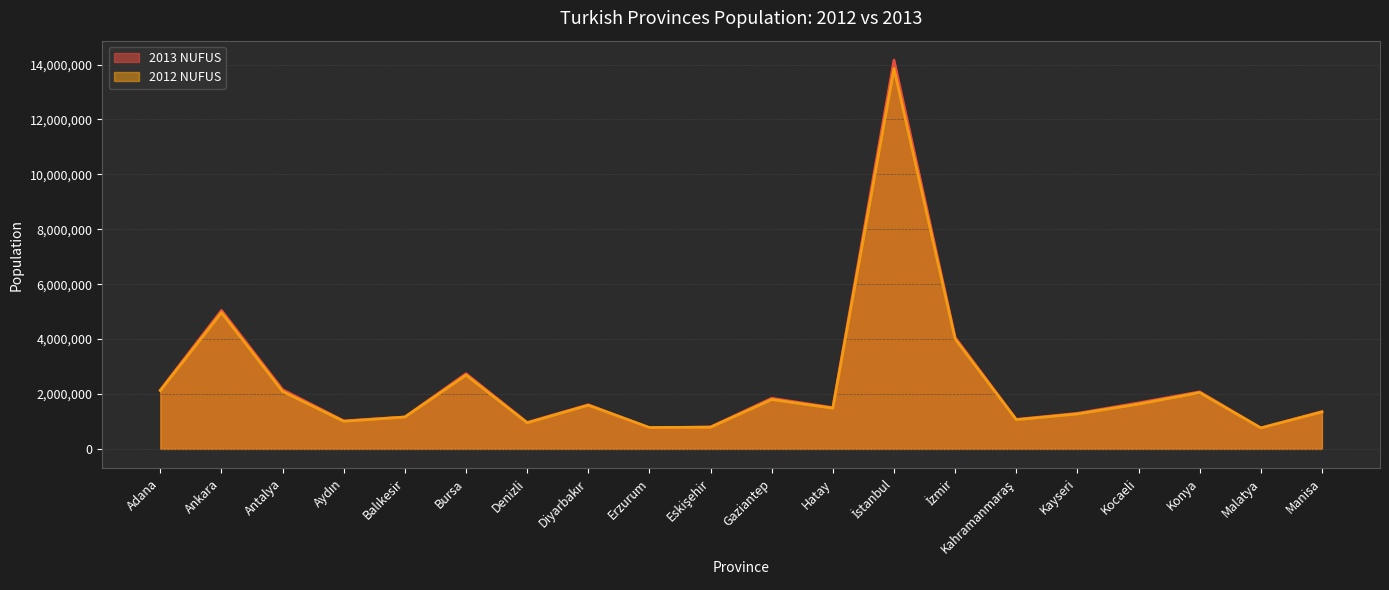

How many values in the 2012 NUFUS series are below 1592167?

10